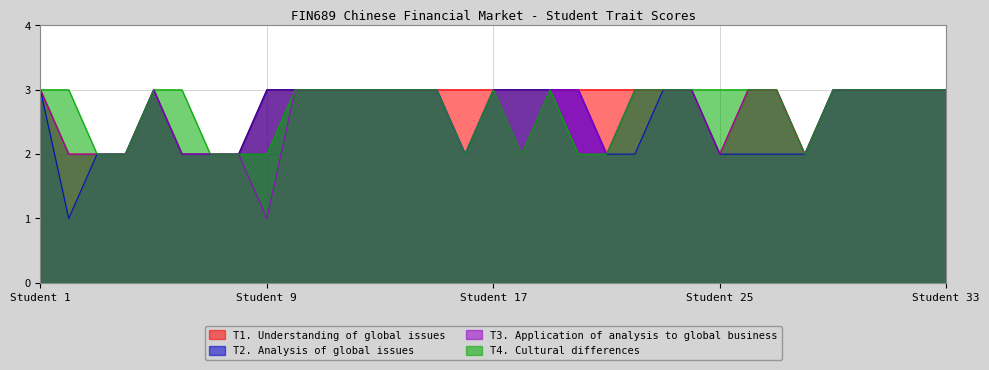

The T4. Cultural differences series shows 3 at 11. True or false?

True